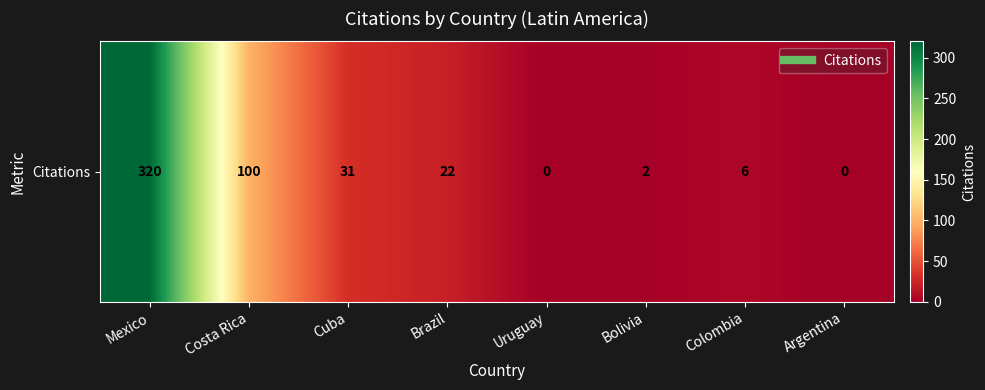

What is the difference between the maximum and minimum values?

320